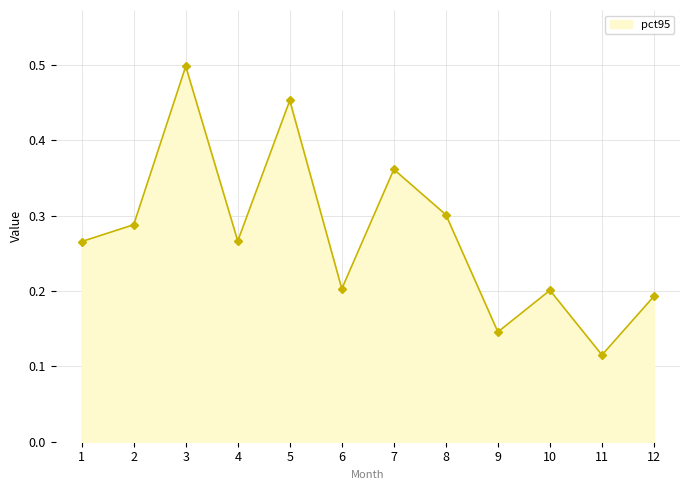

True or false: the data has more than 1 interior local peaks.

True